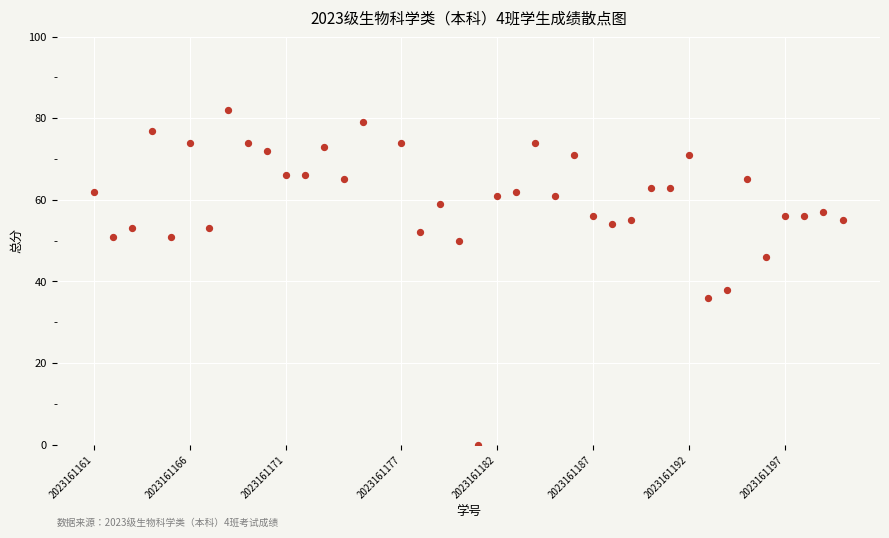

What is the range of X values (max minus min)?

39